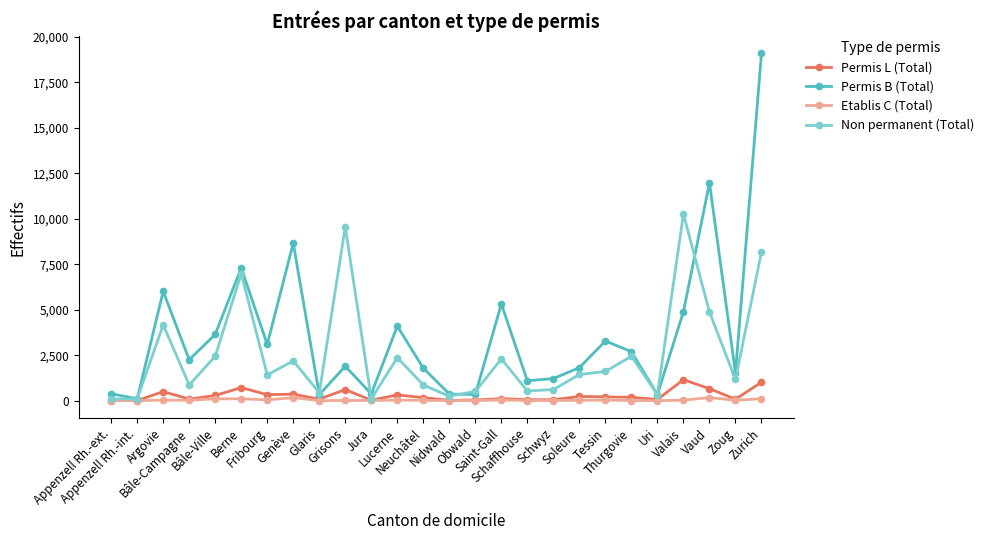

What is the greatest value displayed?

19099